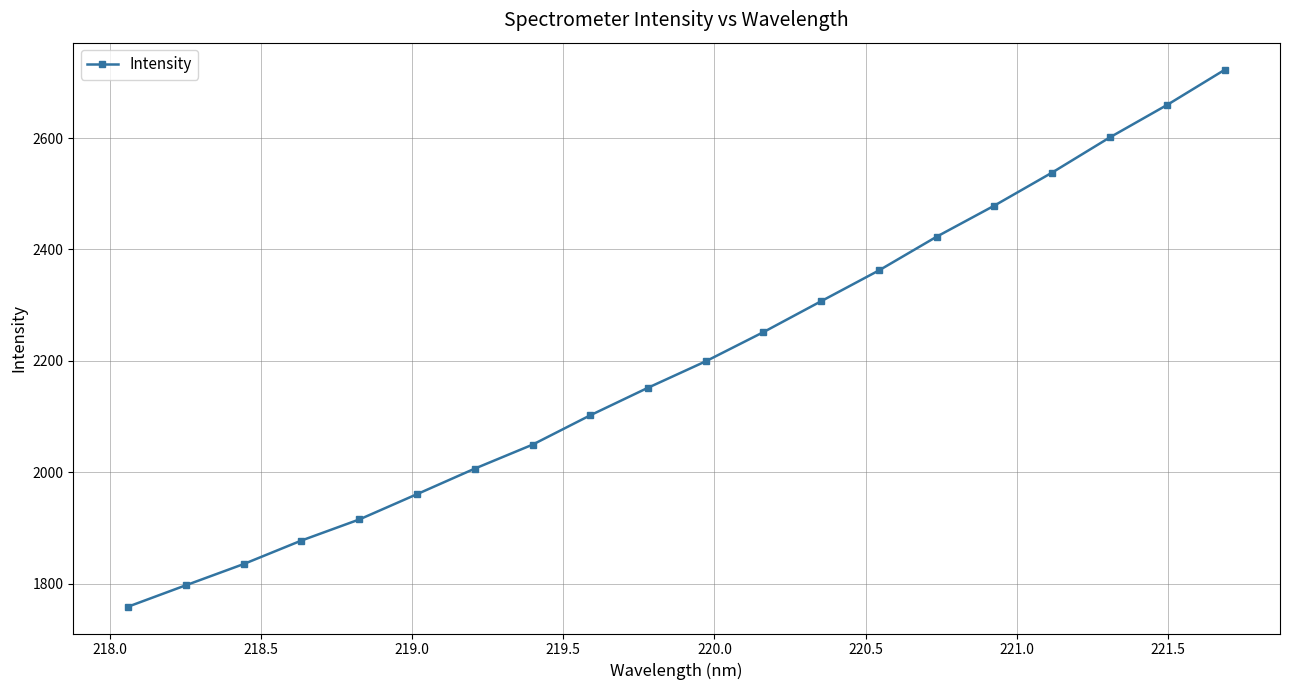

True or false: there are more than 0 points higher than both neighbors.

False